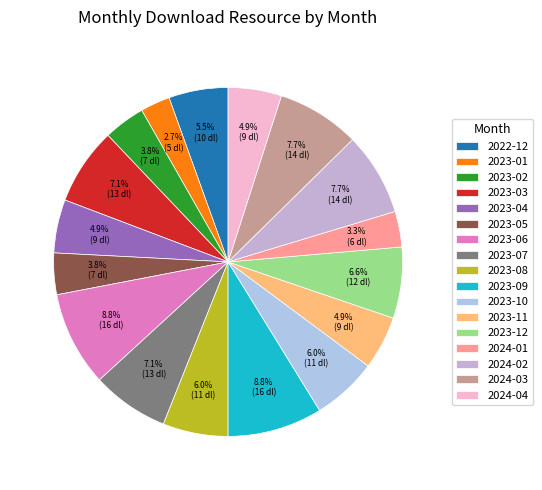

True or false: 2023-06 accounts for 9% of the total.

True